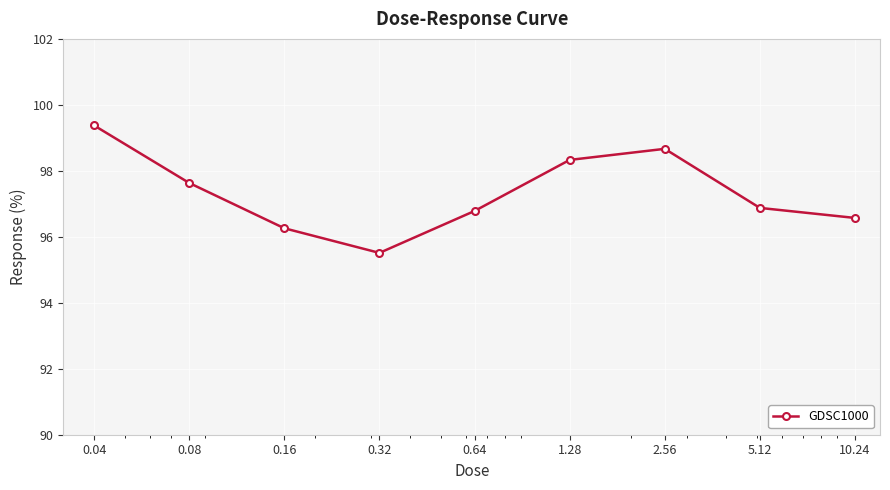

What is the value of the 1st point from the left?

99.4